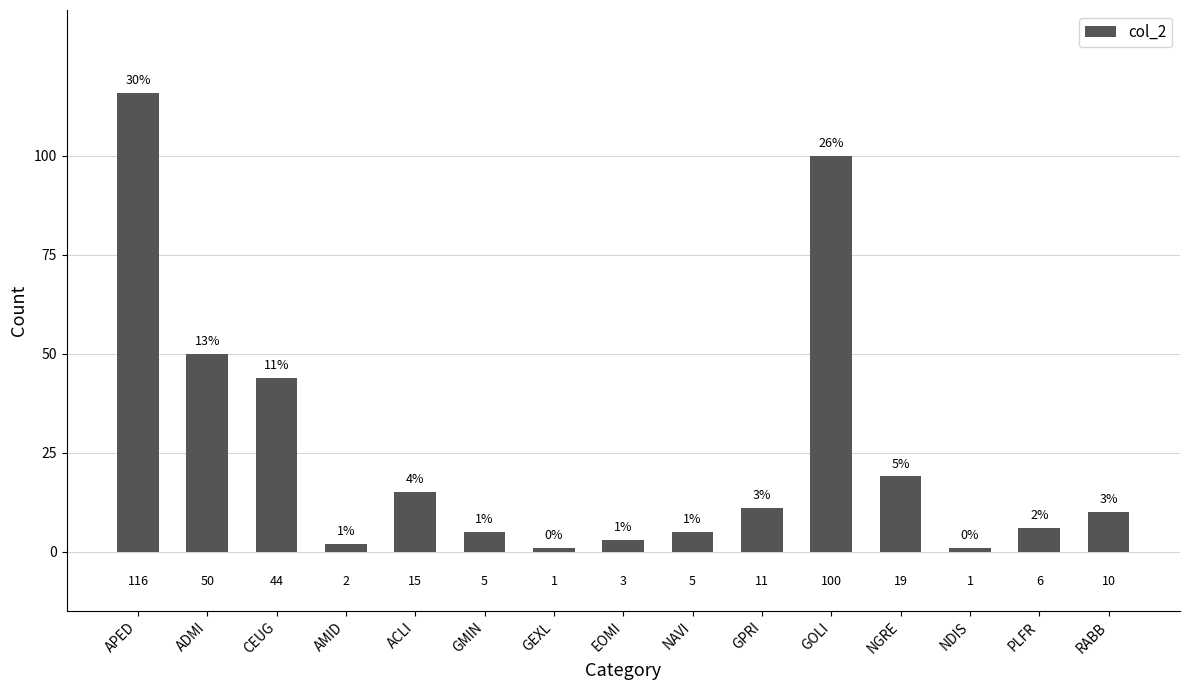

Reading left to right, extract all data points from this chart.

APED=116	ADMI=50	CEUG=44	AMID=2	ACLI=15	GMIN=5	GEXL=1	EOMI=3	NAVI=5	GPRI=11	GOLI=100	NGRE=19	NDIS=1	PLFR=6	RABB=10